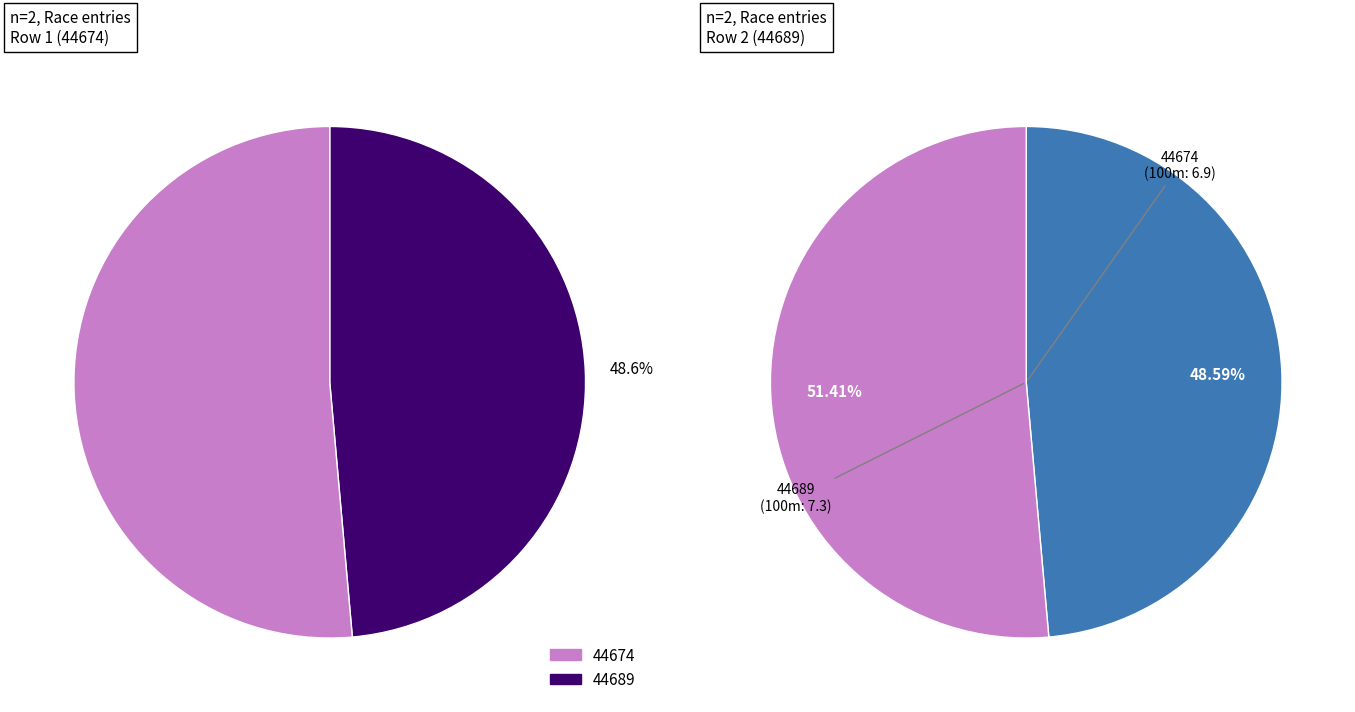

Which slice is the largest?

44689